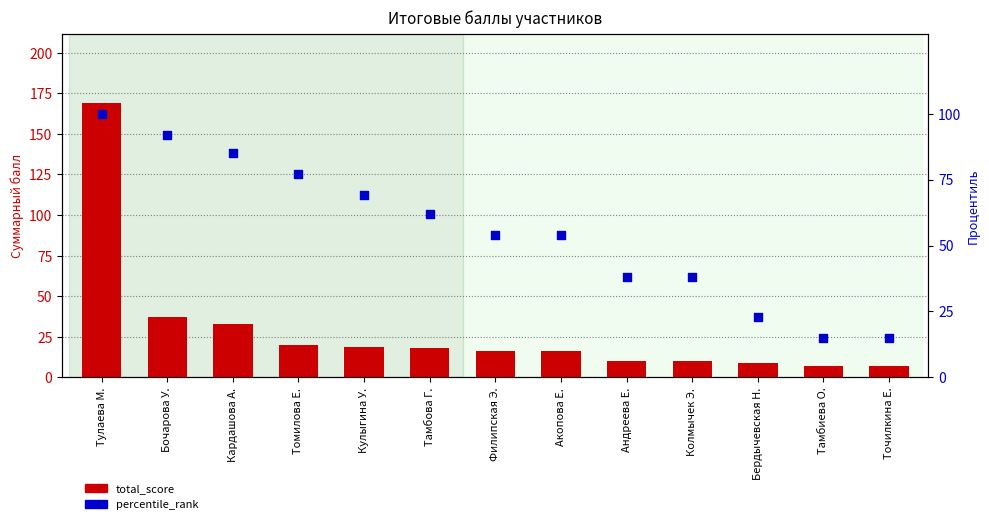

Which series has the largest total across all categories?

percentile_rank